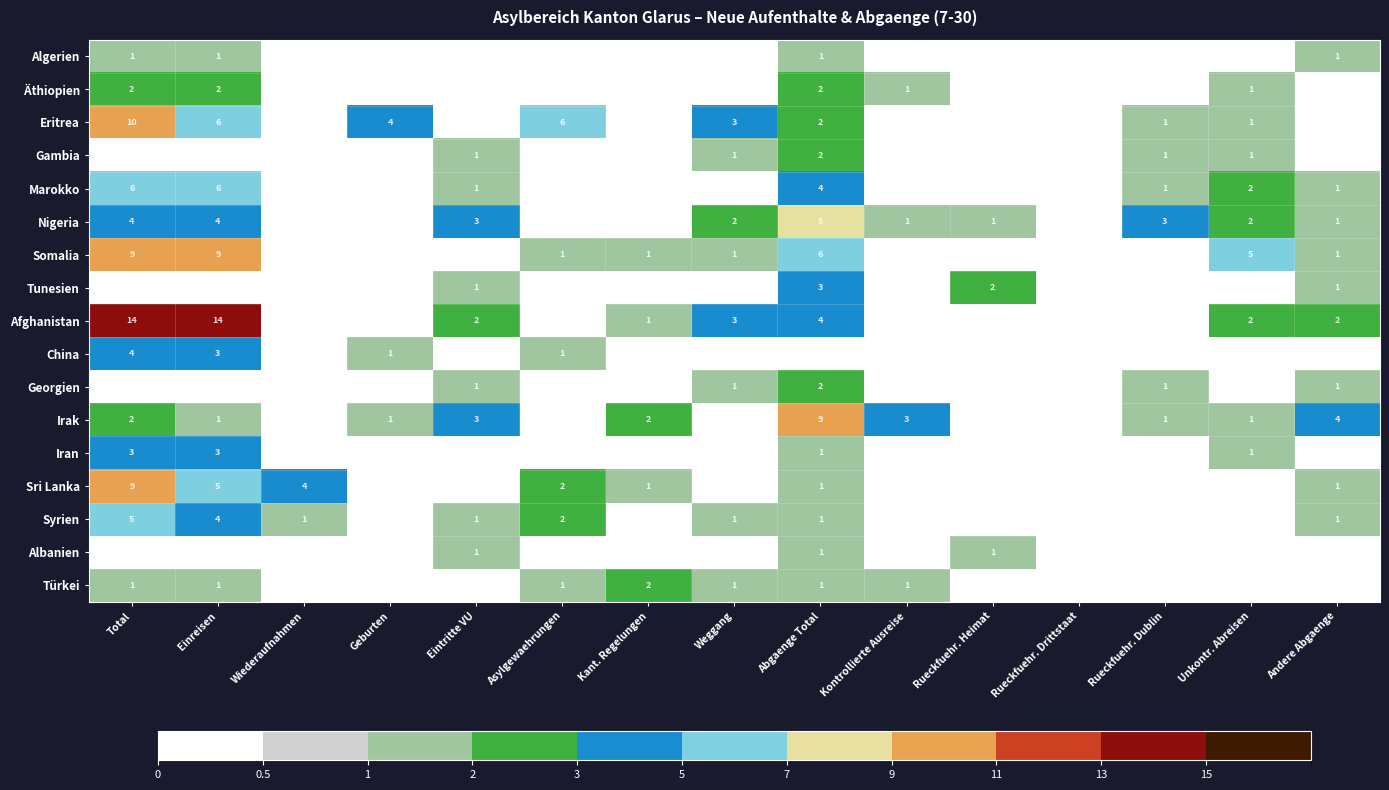

Is it true that Türkei equals 1 at Einreisen?

True